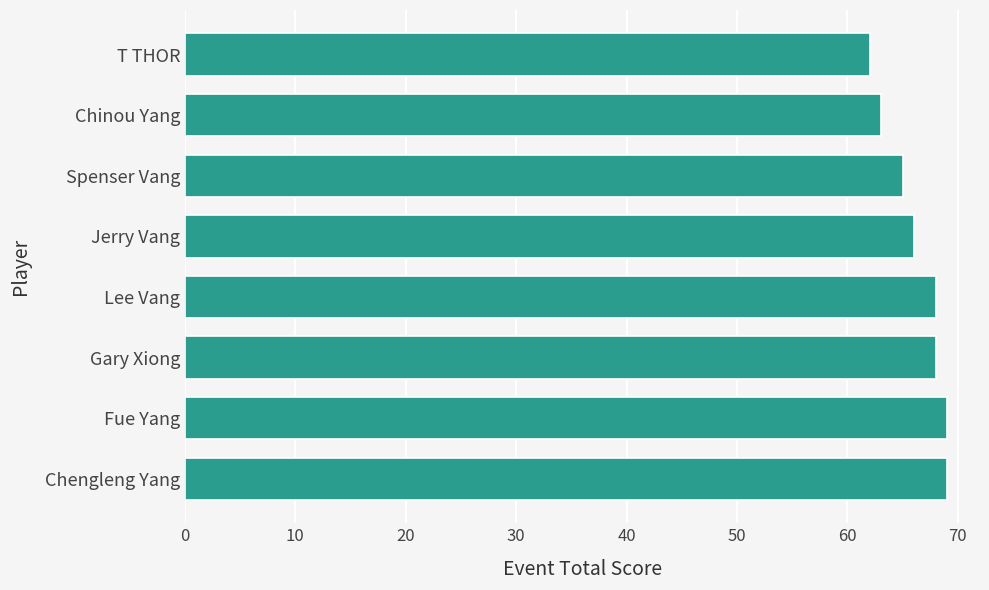

What is the maximum value shown in the chart?

69